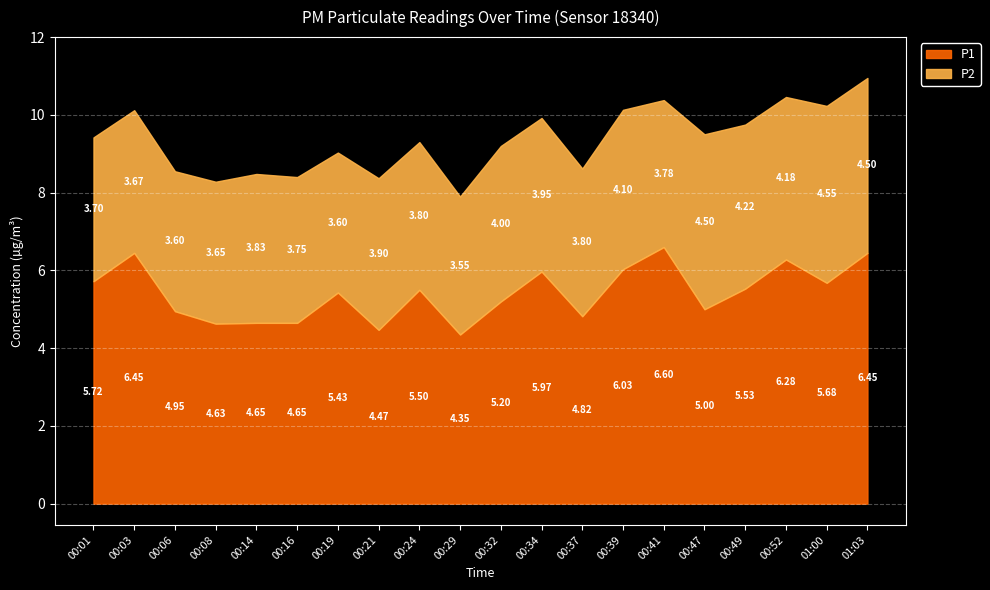

What is the difference between the P1 values at 00:16 and 00:03?

1.8